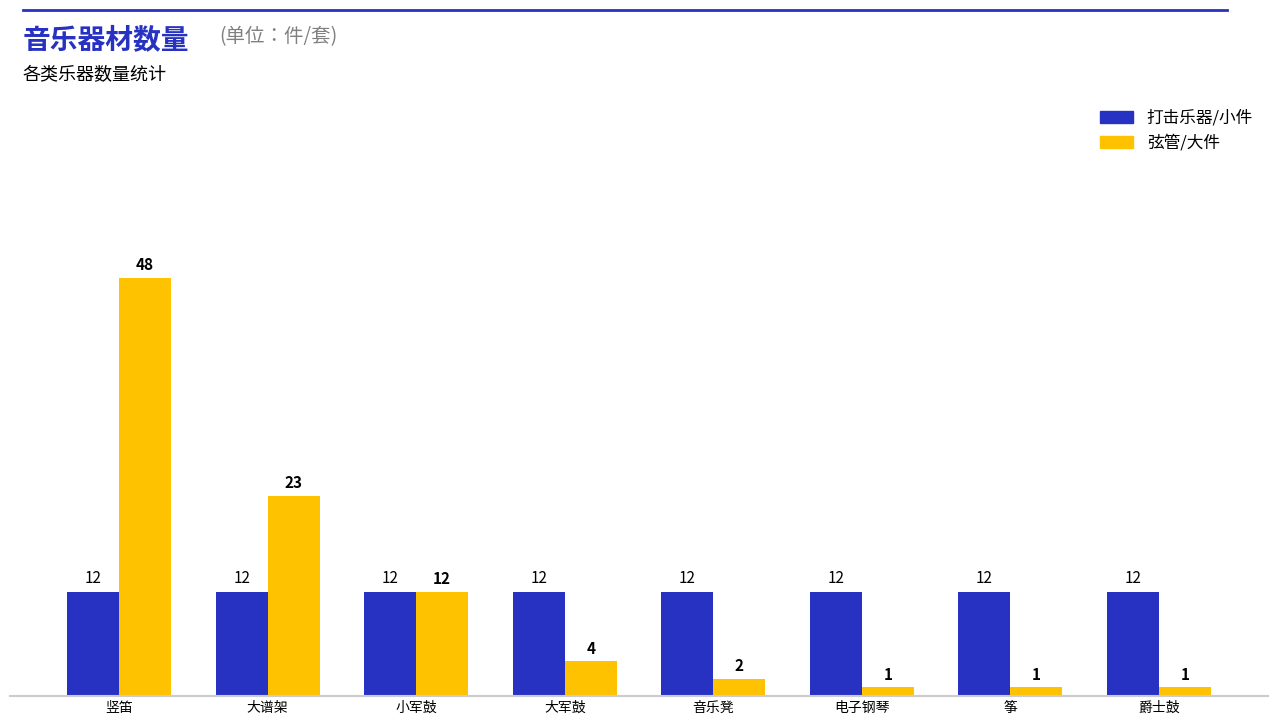

Does the chart contain stacked bars?

No